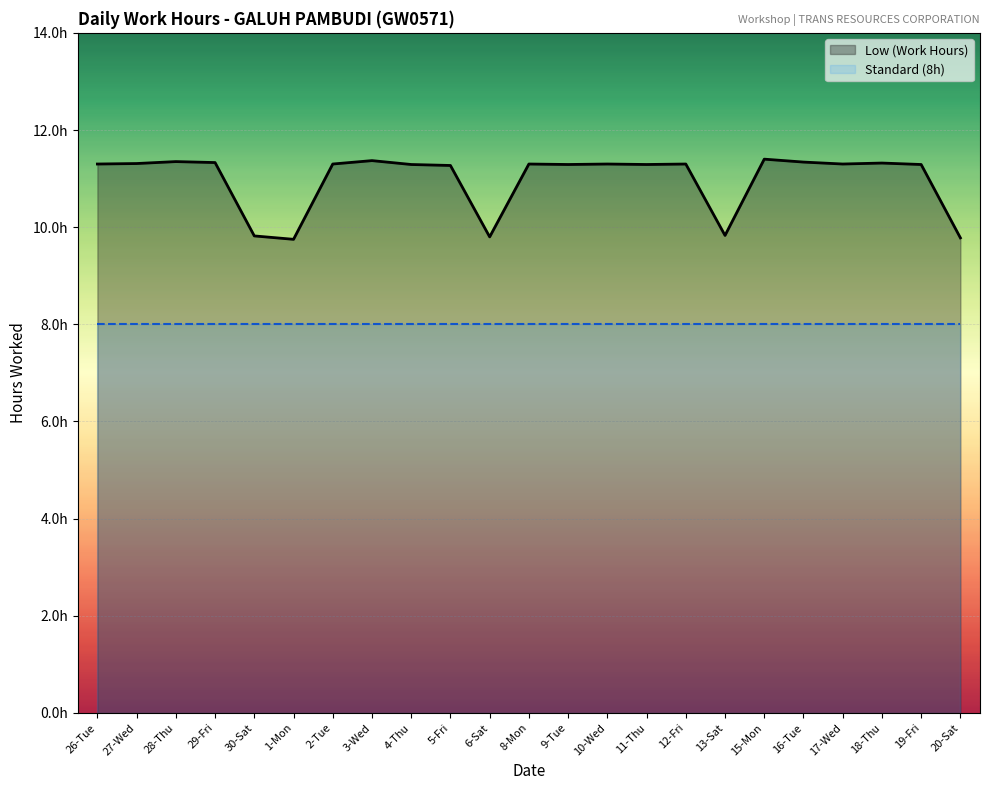

Rank the series by their average value, from highest to lowest.

Low (Work Hours), Standard (8h)